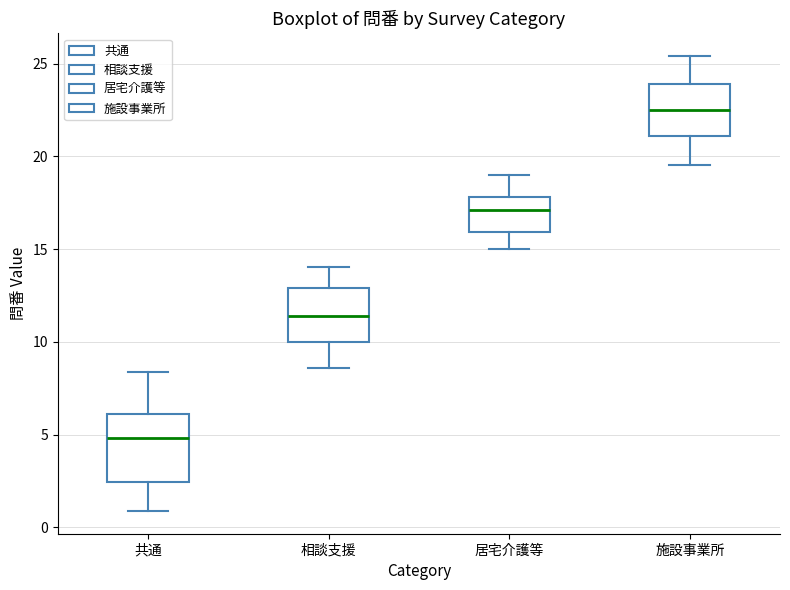

Reading left to right, transcribe this box plot: for each box, give where its median line is, the range the box spans, and where its two whiskers end, as read against the y-axis. The values are not printed on the chart, so give them approximately, as read against the axis.

共通: median 5.0, box 2.5 to 6.0, whiskers 1.0 to 8.5
相談支援: median 11.5, box 10.0 to 13.0, whiskers 8.5 to 14.0
居宅介護等: median 17.0, box 16.0 to 18.0, whiskers 15.0 to 19.0
施設事業所: median 22.5, box 21.0 to 24.0, whiskers 19.5 to 25.5